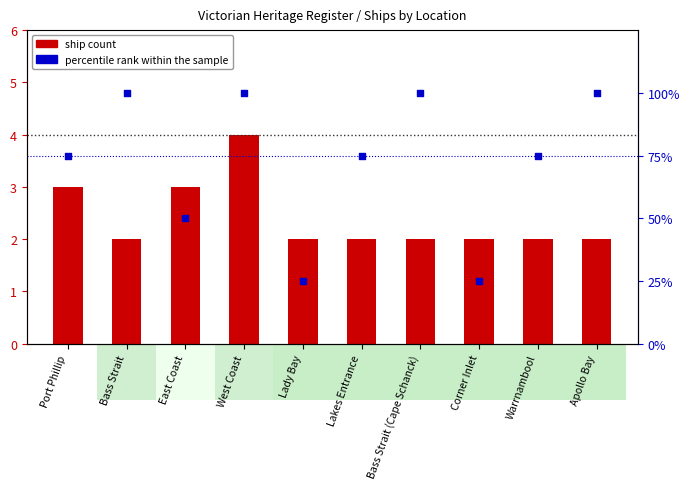

At how many categories does at least one series exceed 6?

10